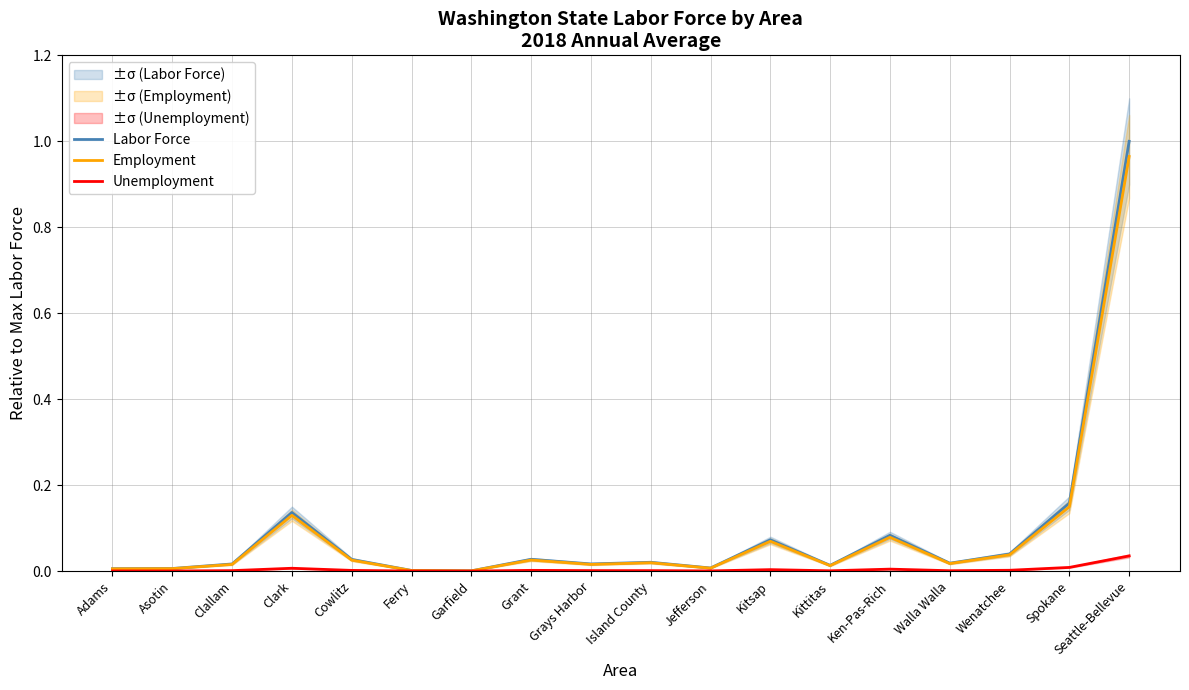

Reading left to right, what are all the values shown in this chart?

Labor Force: Adams=0.0	Asotin=0.0	Clallam=0.0	Clark=0.1	Cowlitz=0.0	Ferry=0.0	Garfield=0.0	Grant=0.0	Grays Harbor=0.0	Island County=0.0	Jefferson=0.0	Kitsap=0.1	Kittitas=0.0	Ken-Pas-Rich=0.1	Walla Walla=0.0	Wenatchee=0.0	Spokane=0.2	Seattle-Bellevue=1.0
Employment: Adams=0.0	Asotin=0.0	Clallam=0.0	Clark=0.1	Cowlitz=0.0	Ferry=0.0	Garfield=0.0	Grant=0.0	Grays Harbor=0.0	Island County=0.0	Jefferson=0.0	Kitsap=0.1	Kittitas=0.0	Ken-Pas-Rich=0.1	Walla Walla=0.0	Wenatchee=0.0	Spokane=0.1	Seattle-Bellevue=1.0
Unemployment: Adams=0.0	Asotin=0.0	Clallam=0.0	Clark=0.0	Cowlitz=0.0	Ferry=0.0	Garfield=0.0	Grant=0.0	Grays Harbor=0.0	Island County=0.0	Jefferson=0.0	Kitsap=0.0	Kittitas=0.0	Ken-Pas-Rich=0.0	Walla Walla=0.0	Wenatchee=0.0	Spokane=0.0	Seattle-Bellevue=0.0